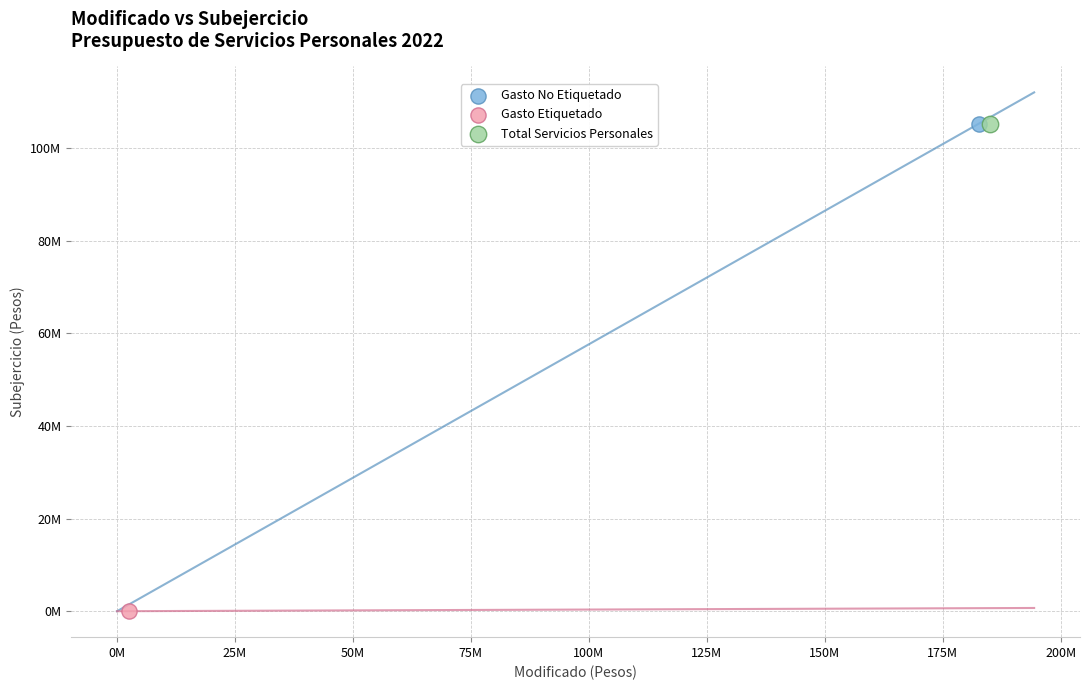

What are all the series names shown in the legend?

Gasto No Etiquetado, Gasto Etiquetado, Total Servicios Personales